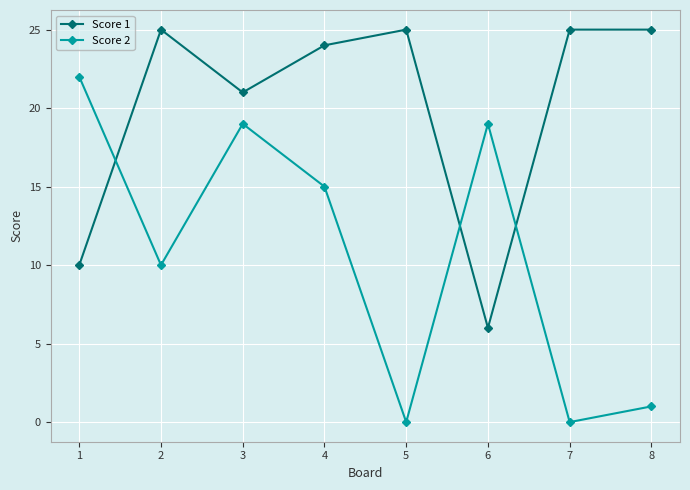

Which series changed the most between 2 and 4?

Score 2